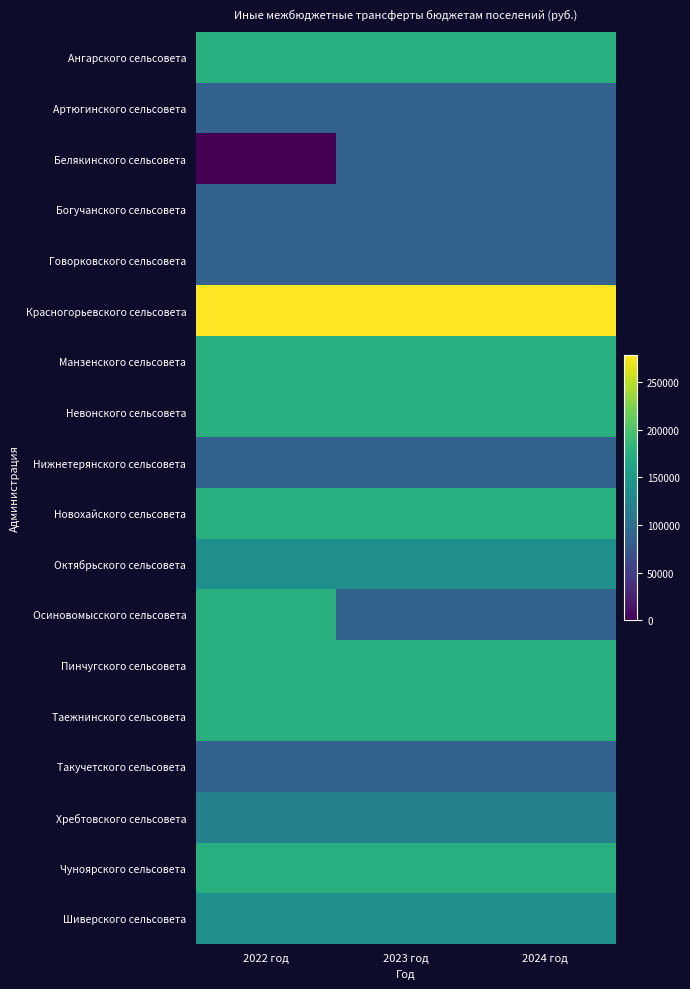

What is the difference between the highest and lowest values at 2022 год?

277776